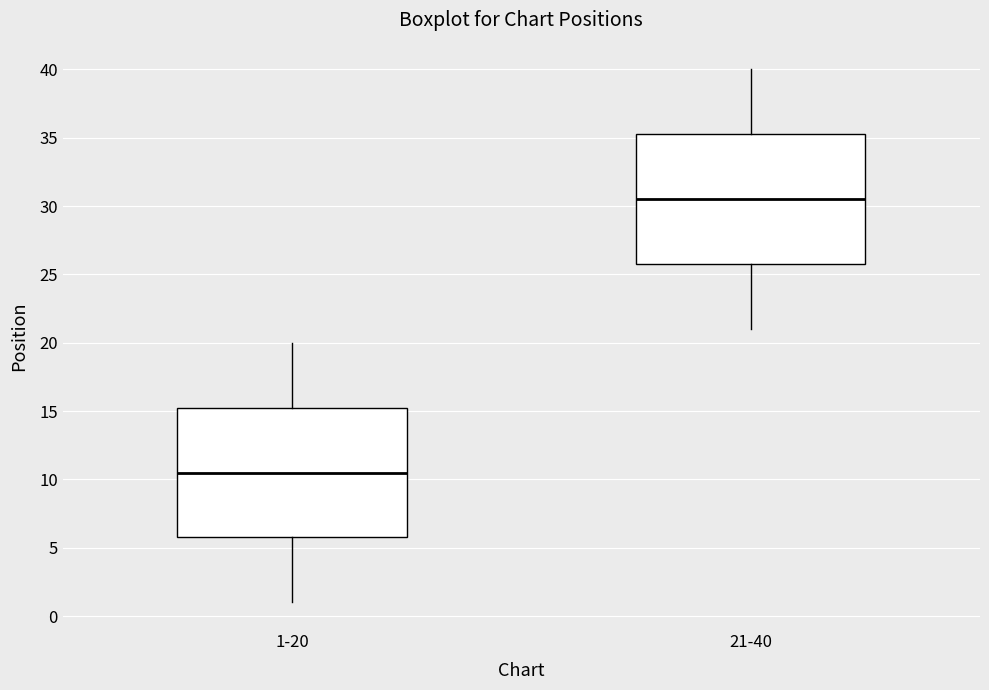

Reading left to right, read every box against the y-axis: the position of its median line, the range the box covers, and the ends of its whiskers. The values are not printed on the chart, so give them approximately, as read against the axis.

1-20: median 10.5, box 6.0 to 15.5, whiskers 1.0 to 20.0
21-40: median 30.5, box 26.0 to 35.5, whiskers 21.0 to 40.0